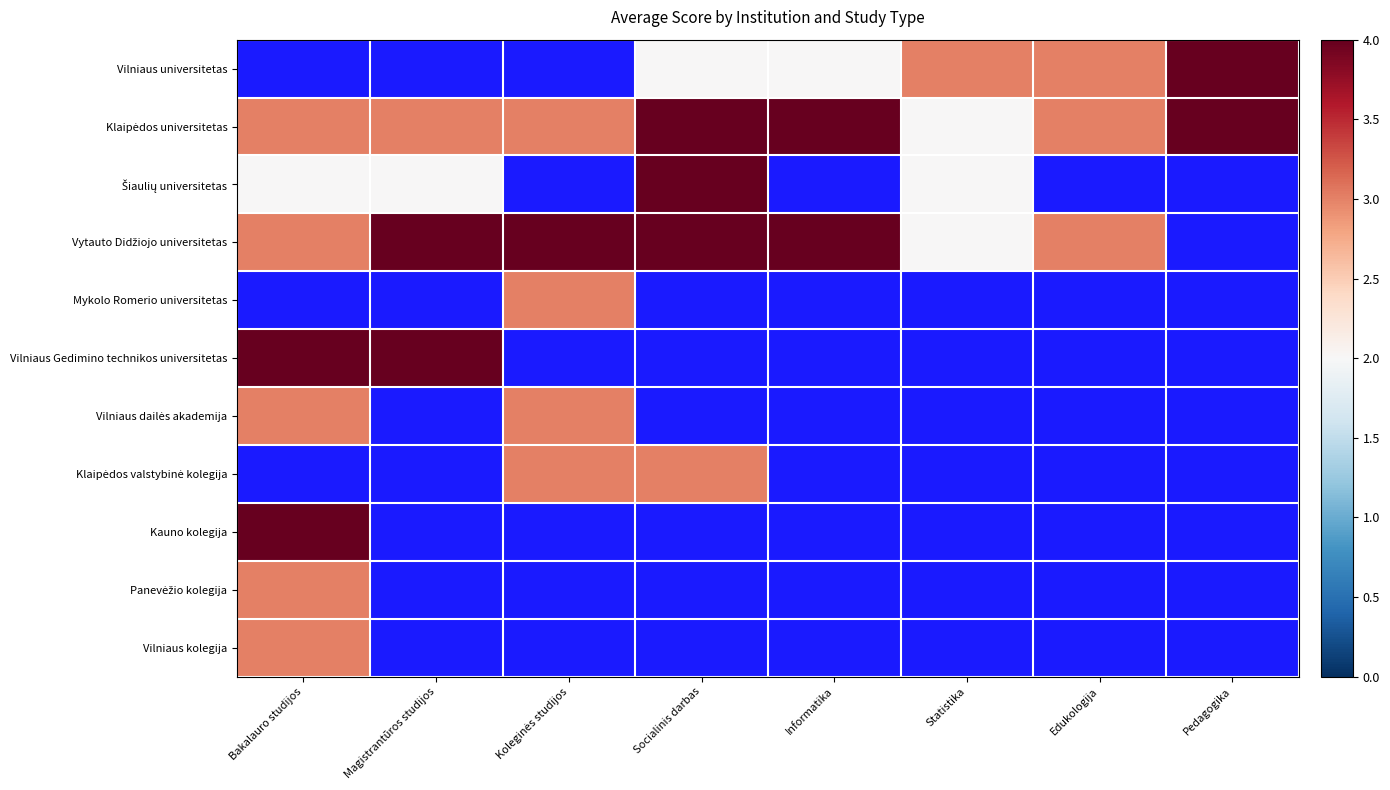

Which series has the largest total across all categories?

Klaipėdos universitetas